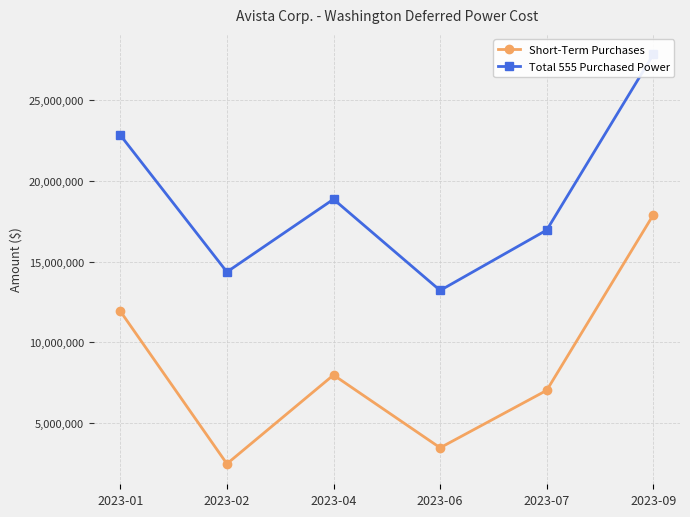

True or false: Total 555 Purchased Power and Short-Term Purchases cross at least once.

False